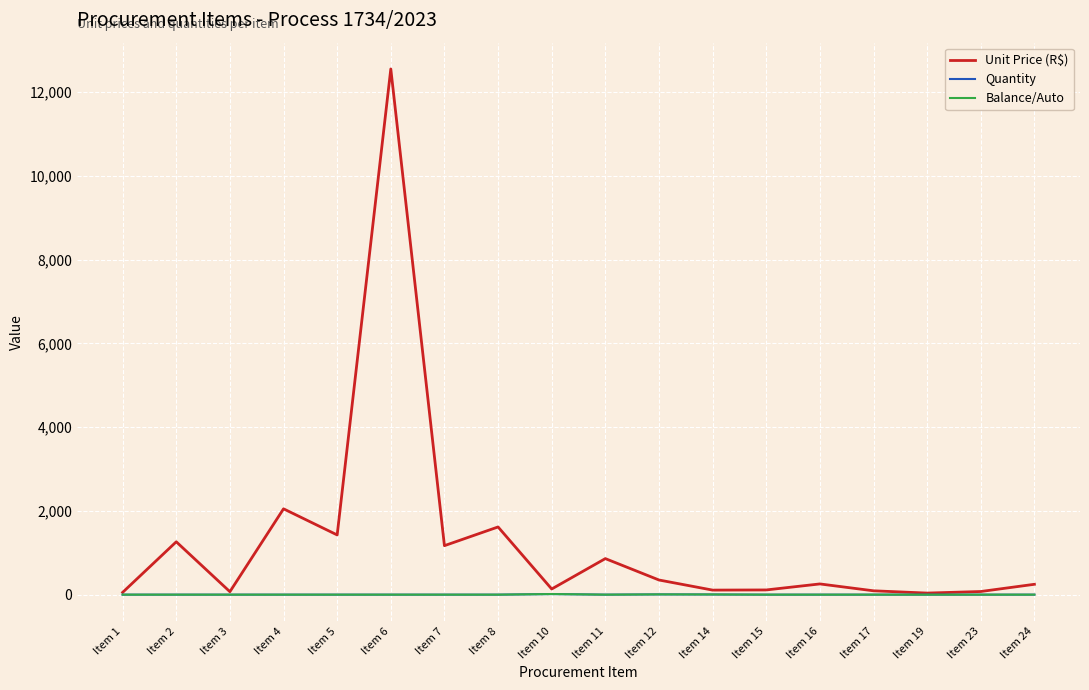

What is the value of the Unit Price (R$) point at the 14th from the left?

256.0